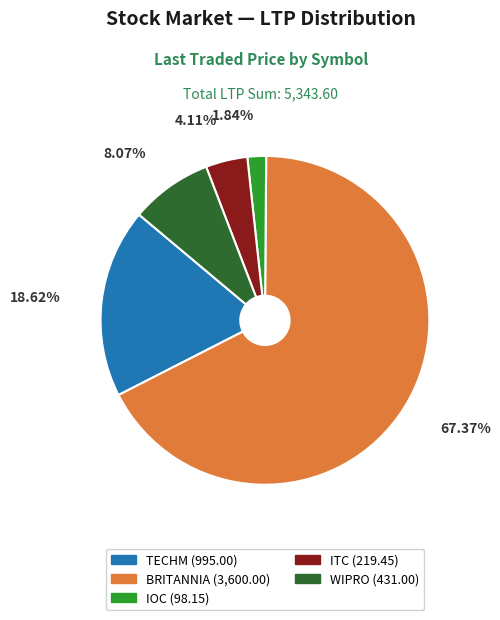

Which has a higher value, BRITANNIA or ITC?

BRITANNIA